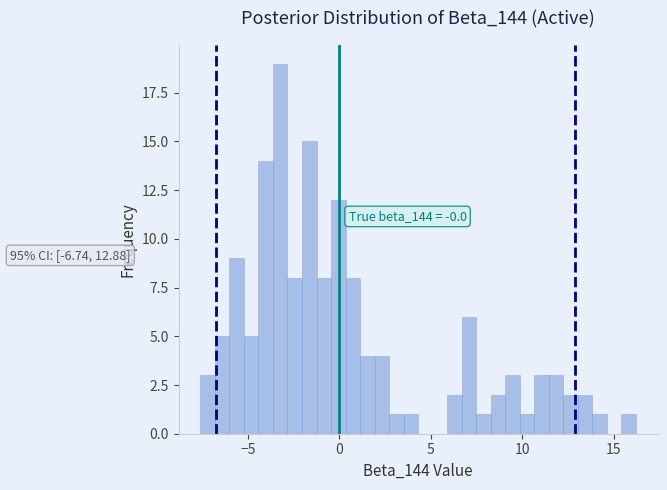

Around what value on the x-axis is the tallest bar? Give the approximate position of its centre, as read against the axis.

-3.0